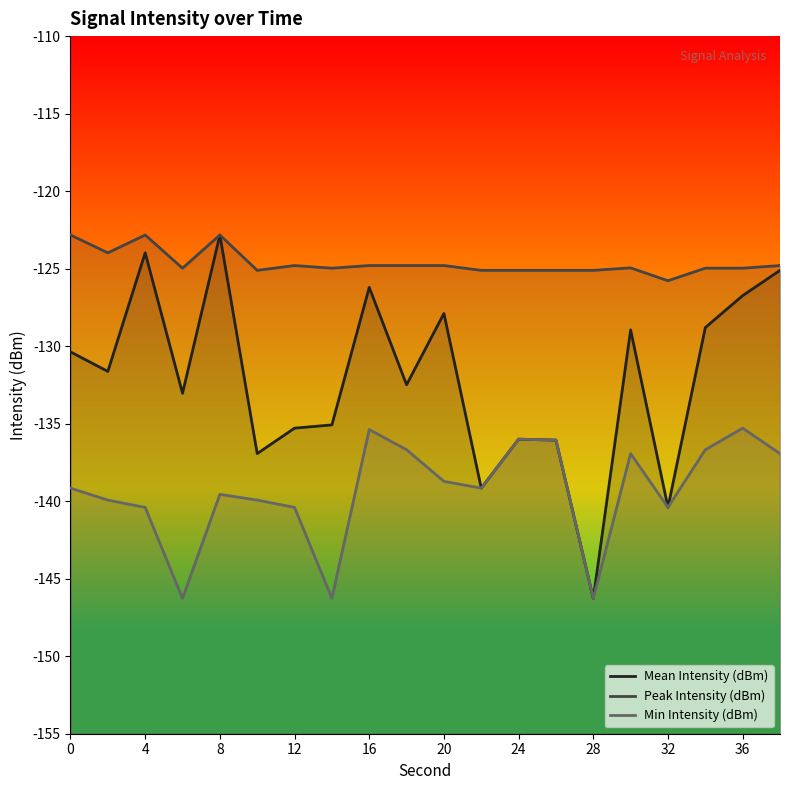

The Peak Intensity (dBm) series shows -215.4 at 4. True or false?

False